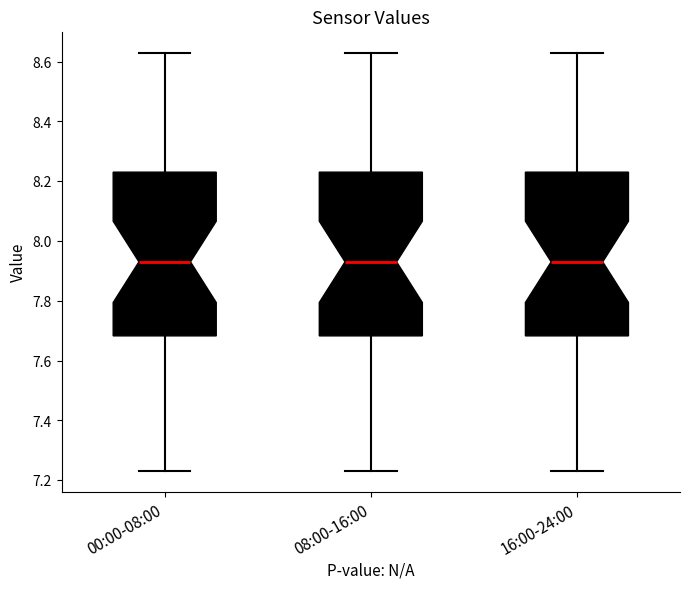

Reading left to right, read every box against the y-axis: the position of its median line, the range the box covers, and the ends of its whiskers. The values are not printed on the chart, so give them approximately, as read against the axis.

00:00-08:00: median 7.94, box 7.68 to 8.24, whiskers 7.24 to 8.64
08:00-16:00: median 7.94, box 7.68 to 8.24, whiskers 7.24 to 8.64
16:00-24:00: median 7.94, box 7.68 to 8.24, whiskers 7.24 to 8.64